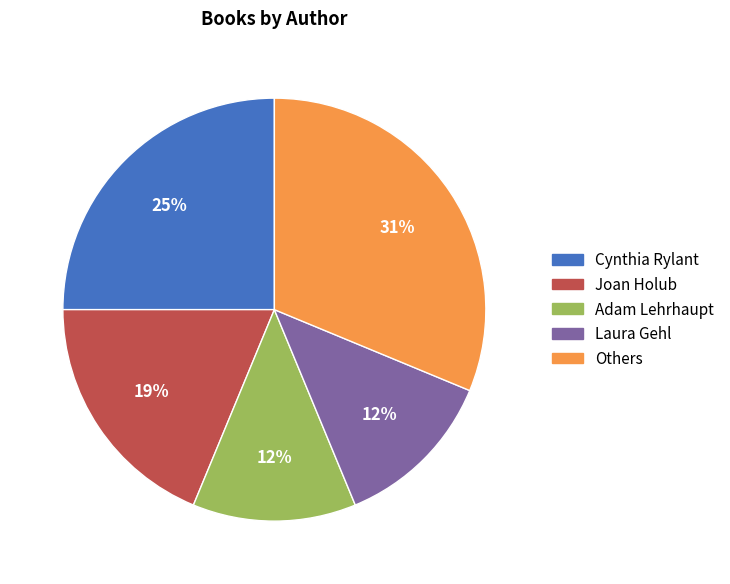

Is there any slice that represents more than half of the pie?

No